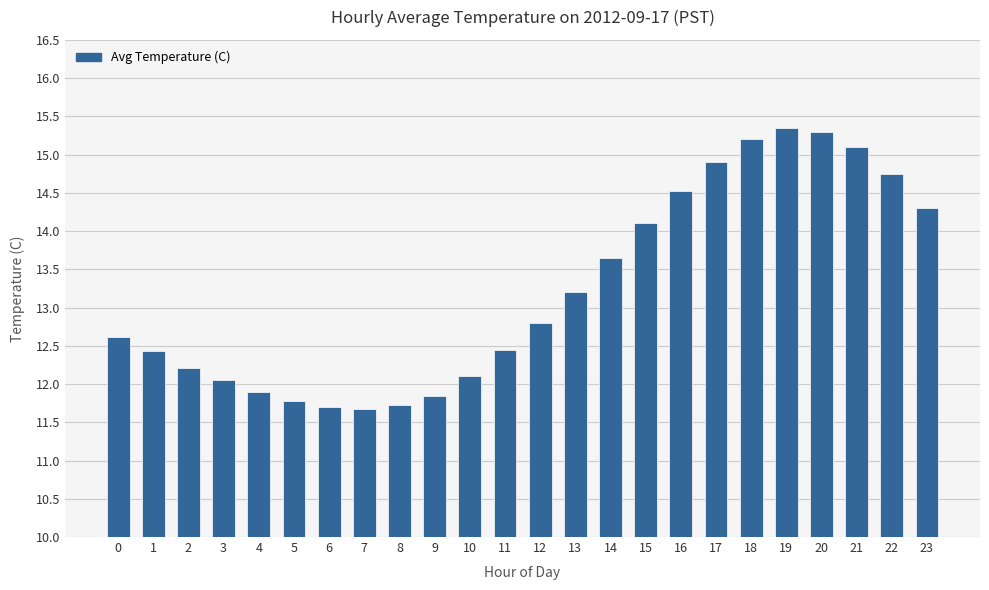

What is the difference between the maximum and minimum values?

3.7